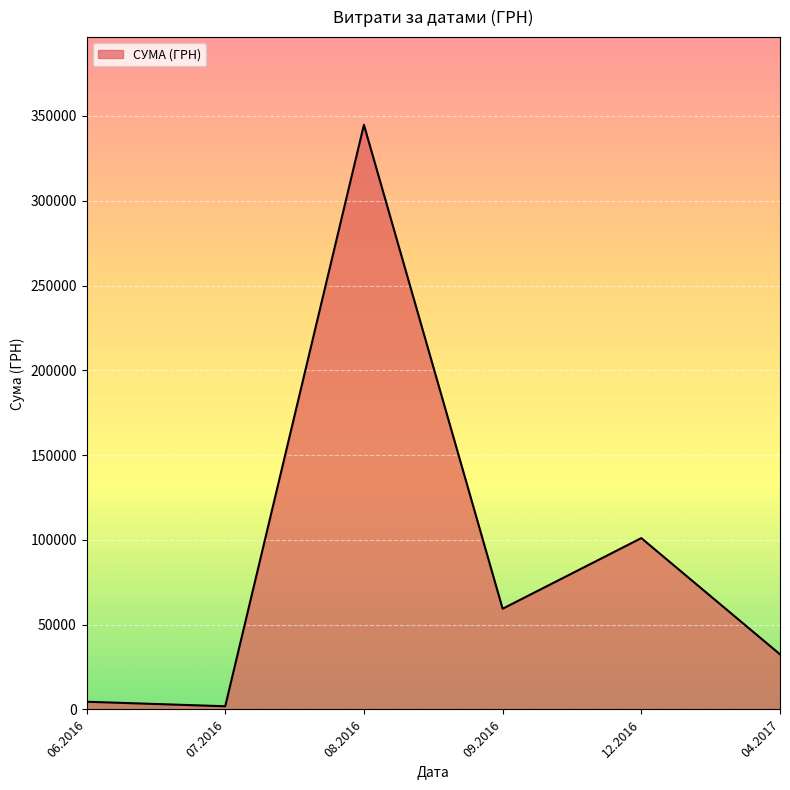

What is the average value?

90689.2